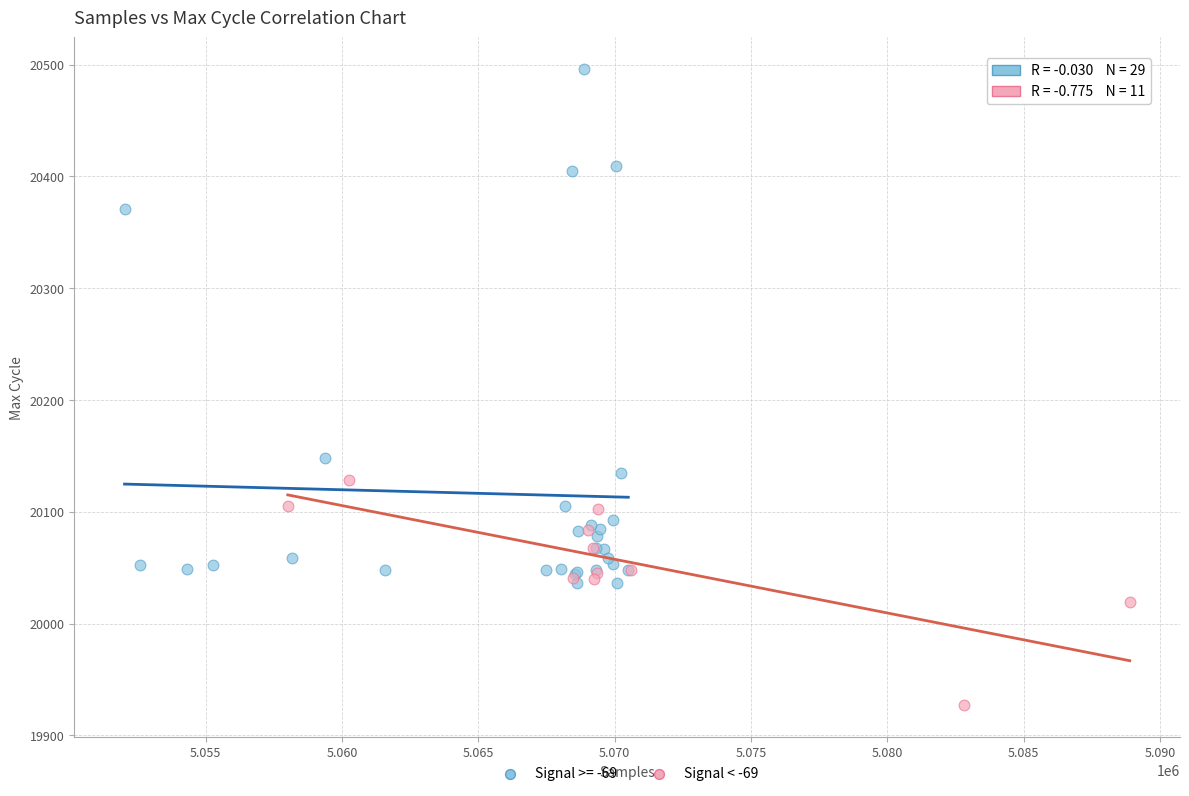

Which series reaches the minimum Y coordinate?

Signal < -69